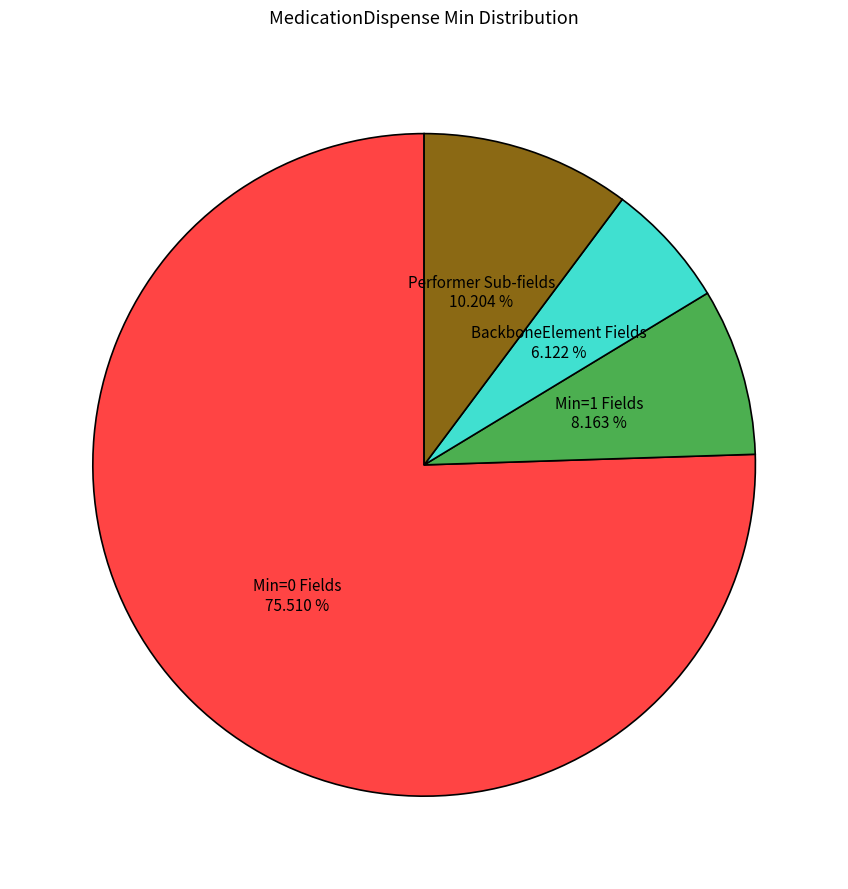

Is there a majority slice in this chart?

Yes